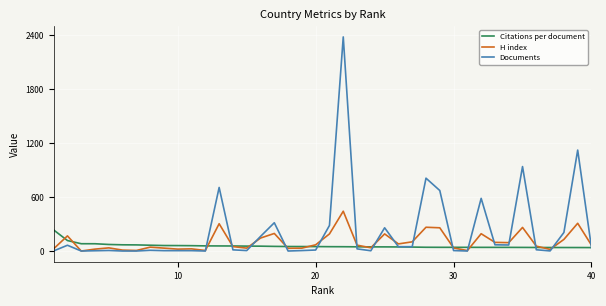

Rank the series by their maximum value, from highest to lowest.

Documents, H index, Citations per document